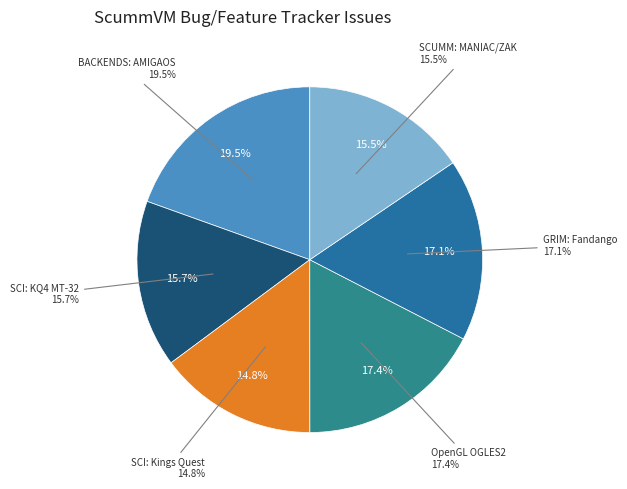

How many slices are in this pie chart?

6